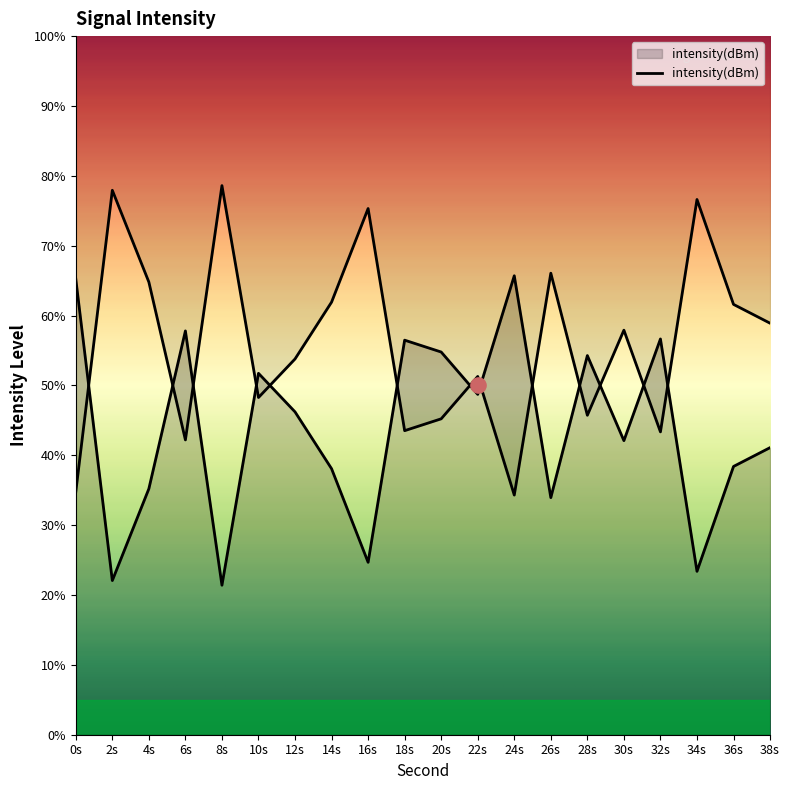

What is the ratio of the value at 18s to the value at 8s?

2.6